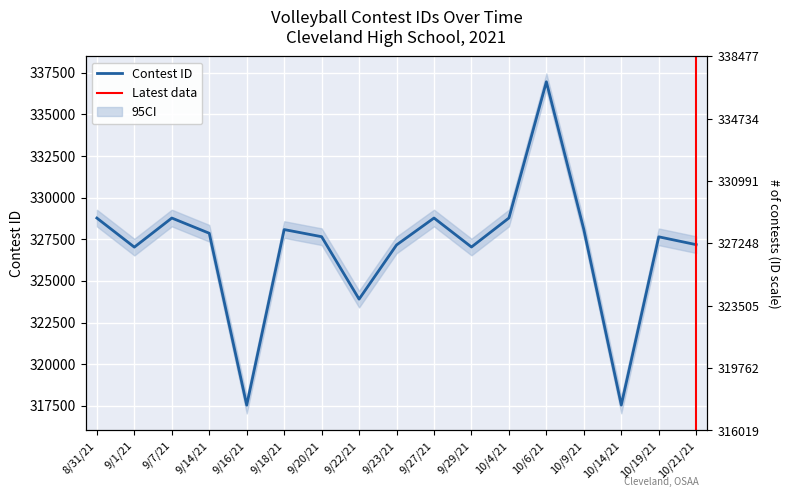

What is the smallest value displayed?

317540